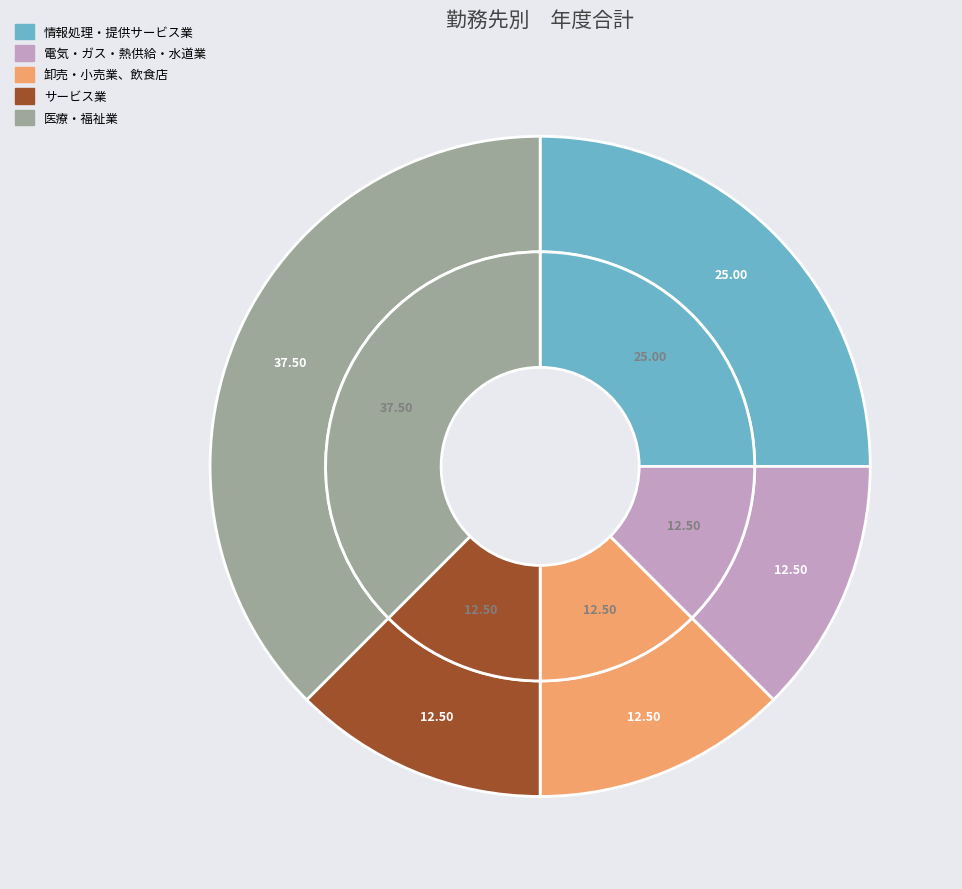

Rank the categories by value from highest to lowest.

医療・福祉業, 情報処理・提供サービス業, 電気・ガス・熱供給・水道業, 卸売・小売業、飲食店, サービス業